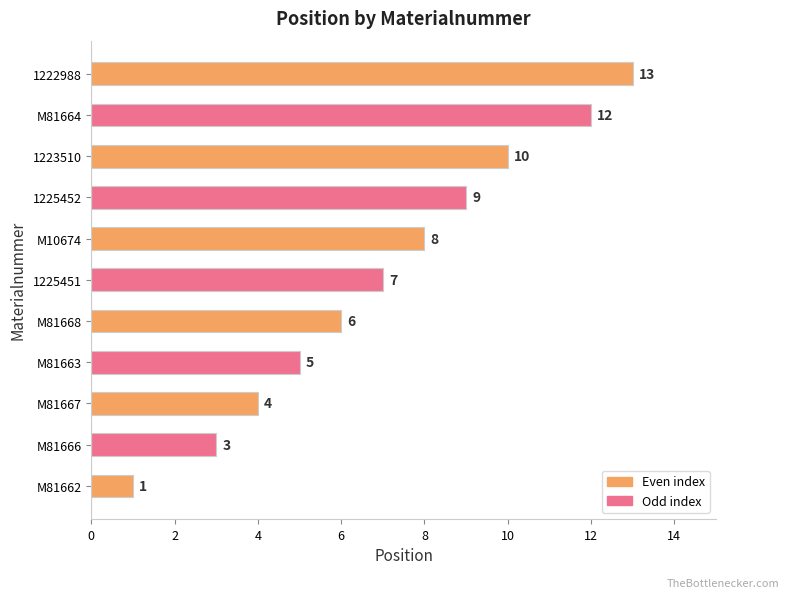

Reading bottom to top, what are all the values shown in this chart?

1	3	4	5	6	7	8	9	10	12	13